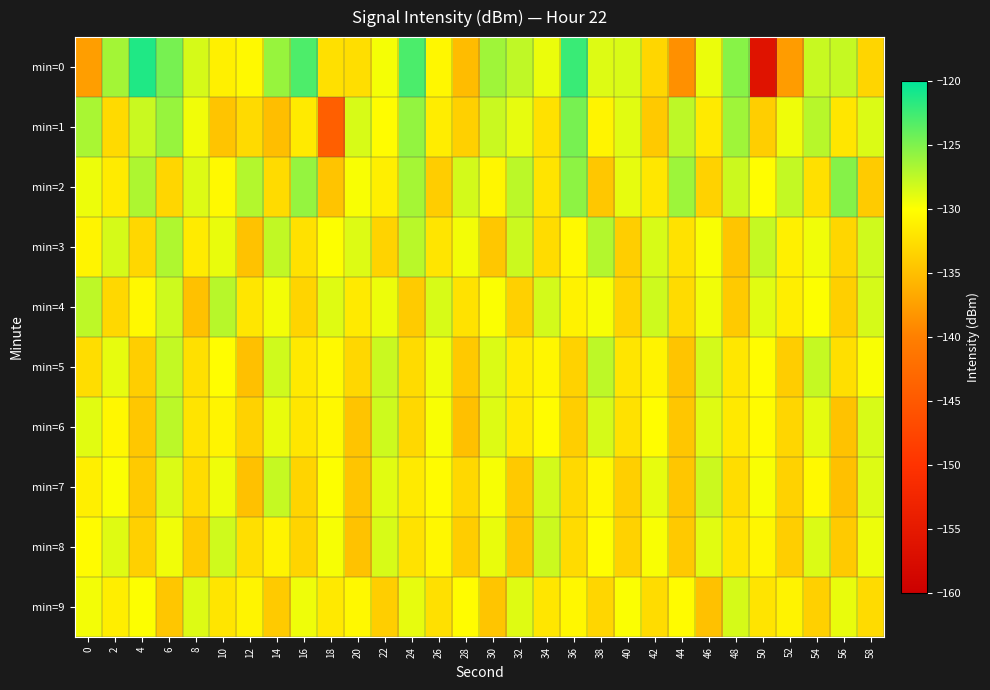

Which series has the widest spread of values?

min=0